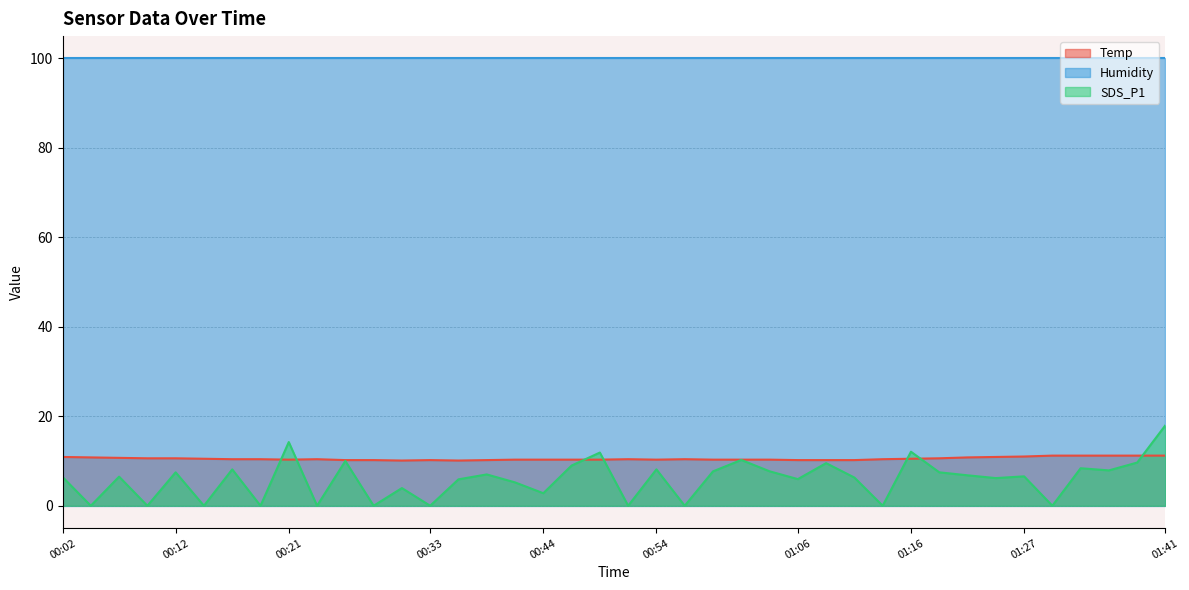

At which label does SDS_P1 first exceed 6?

00:02